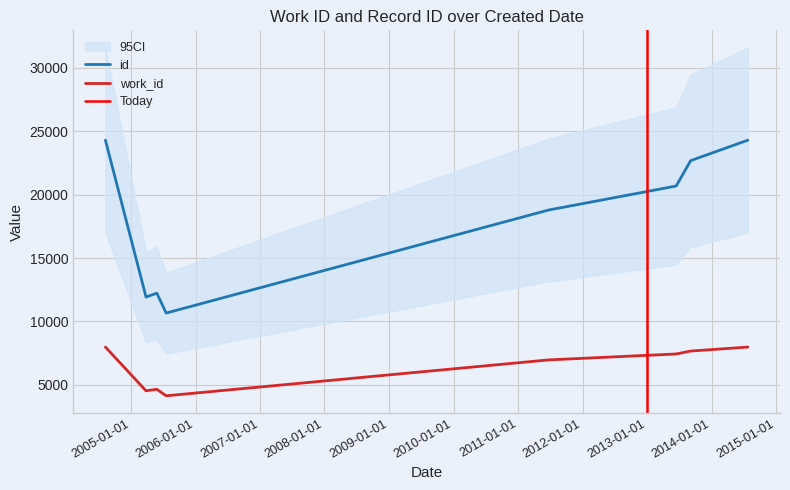

Which label corresponds to the smallest value in the chart?

2005-07-19